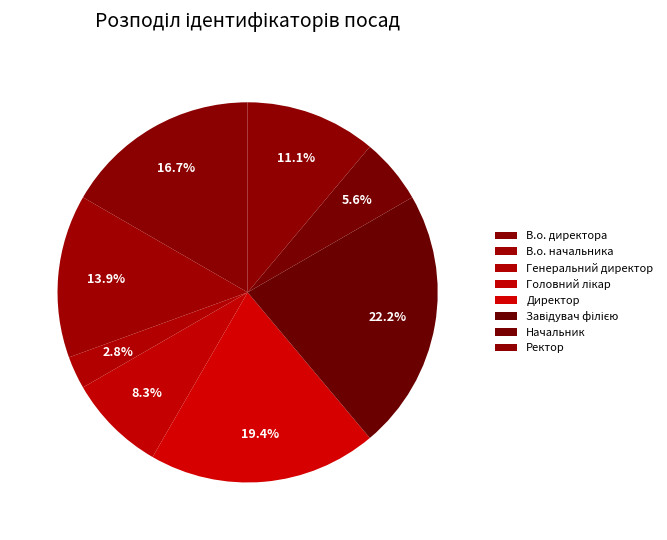

How many segments does this pie chart have?

8